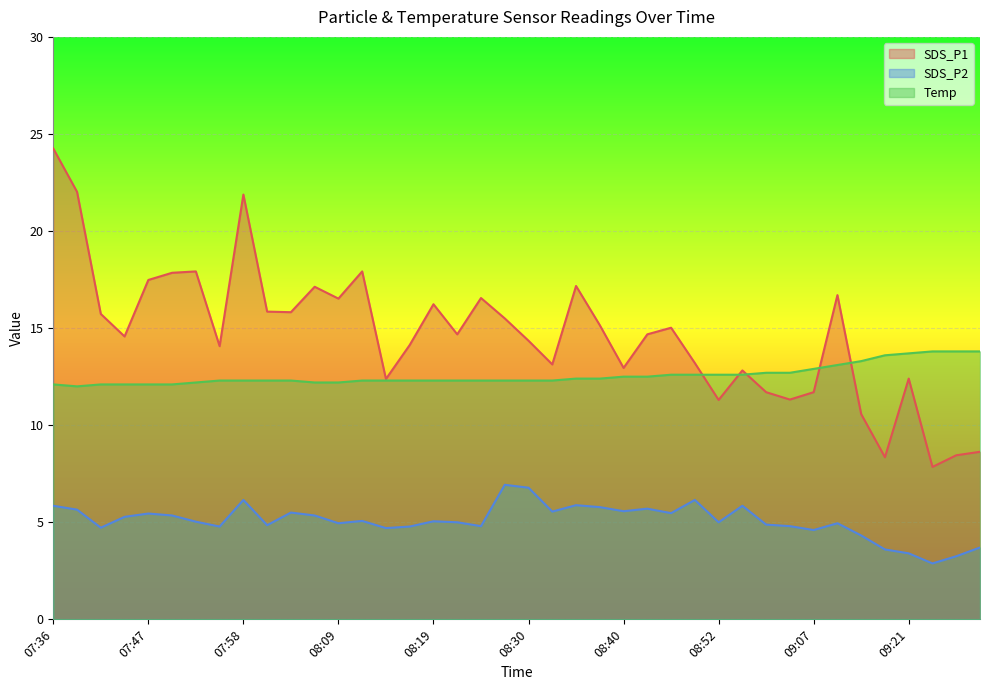

What is the difference between the maximum and minimum values in the SDS_P2 series?

4.0